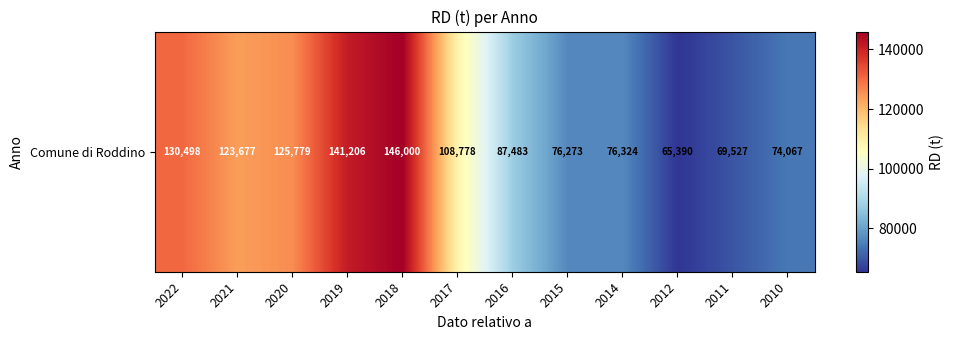

Reading left to right, list all the values displayed in this chart.

130498	123677	125779	141206	146000	108778	87483	76273	76324	65390	69527	74067